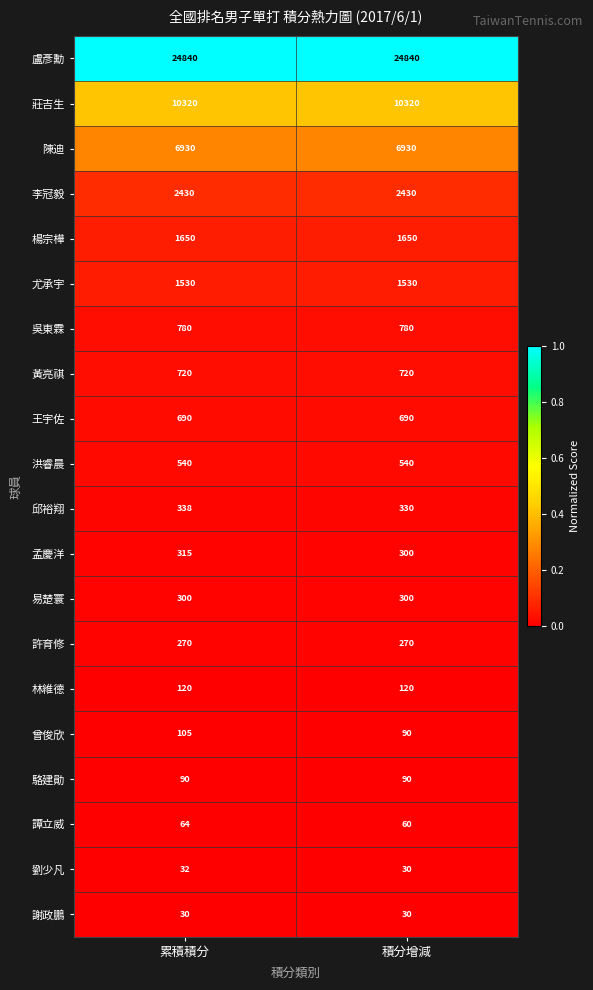

What is the sum of the 林維德 values at 積分增減 and 累積積分?

240